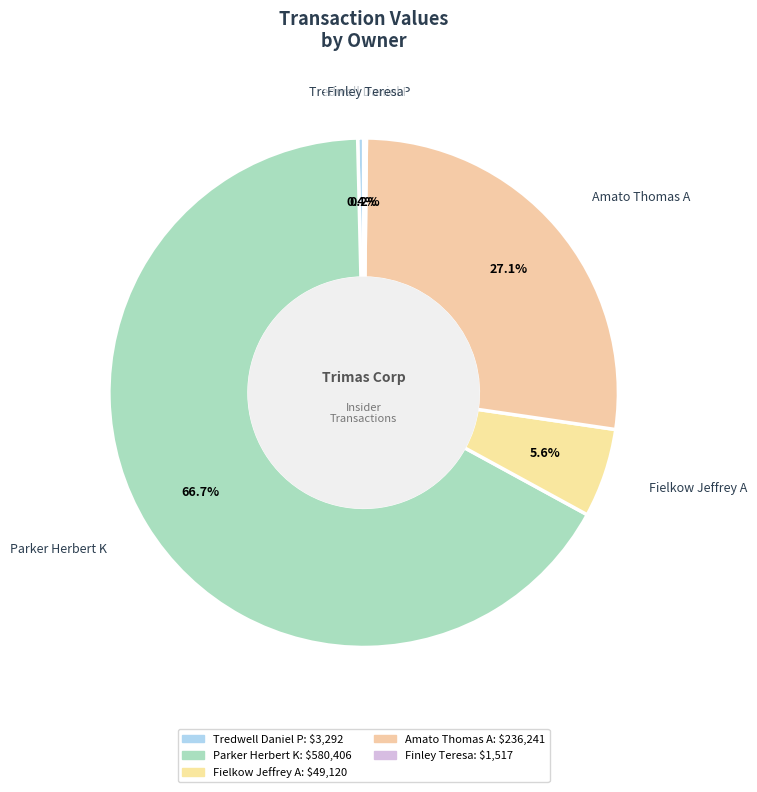

Which category has the biggest portion of the pie?

Parker Herbert K